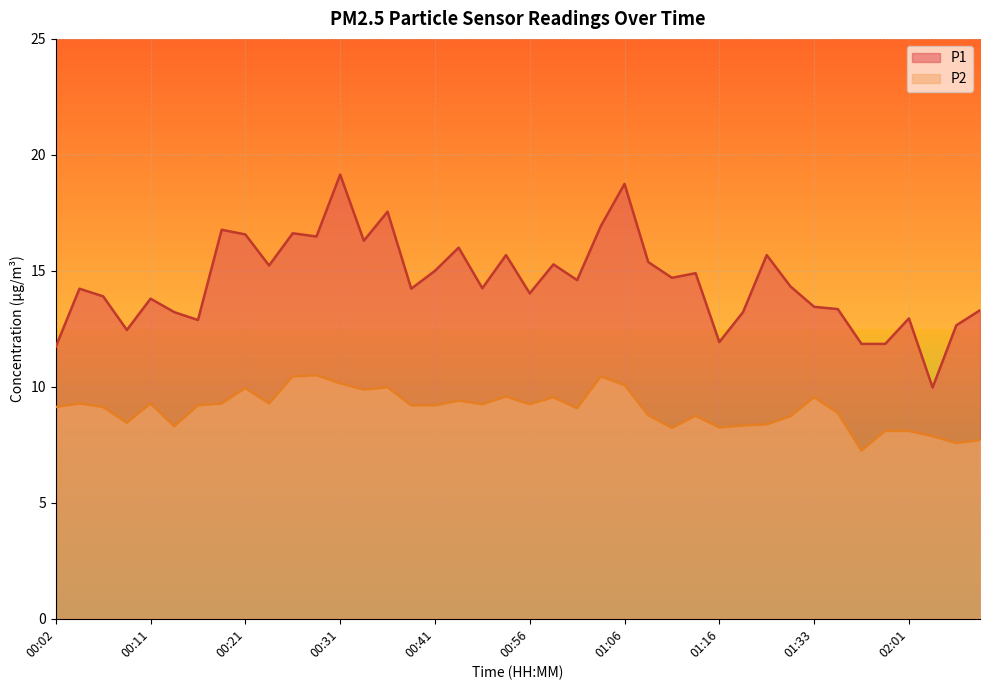

What is the greatest value displayed?

19.1